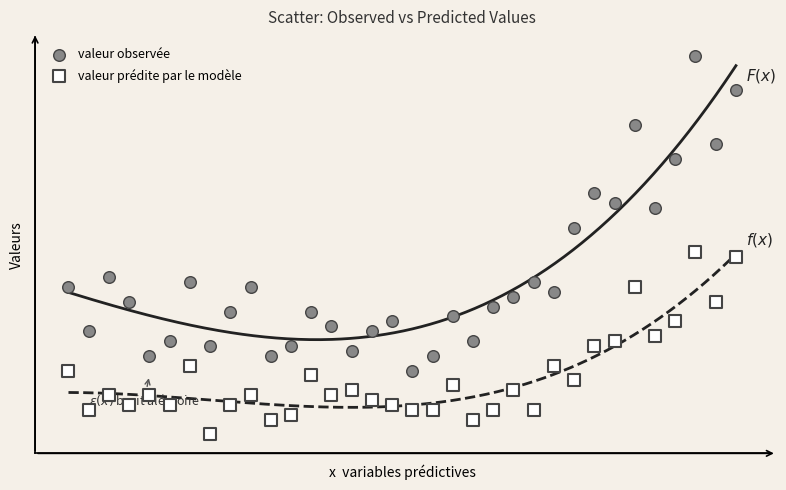

Which series reaches the minimum Y coordinate?

valeur prédite par le modèle